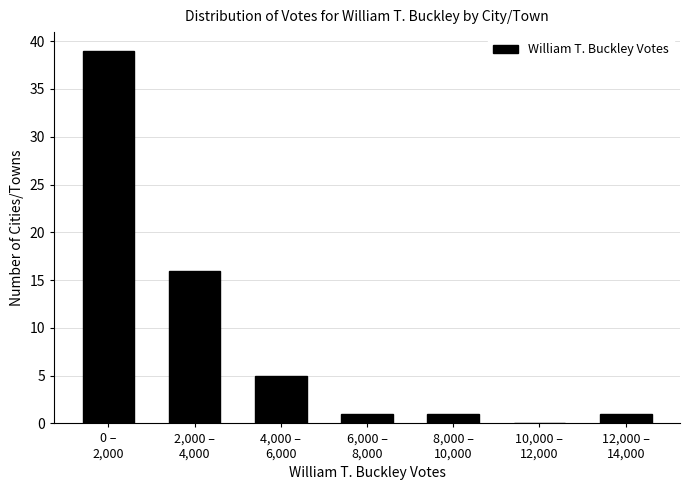

What is the maximum value shown in the chart?

39